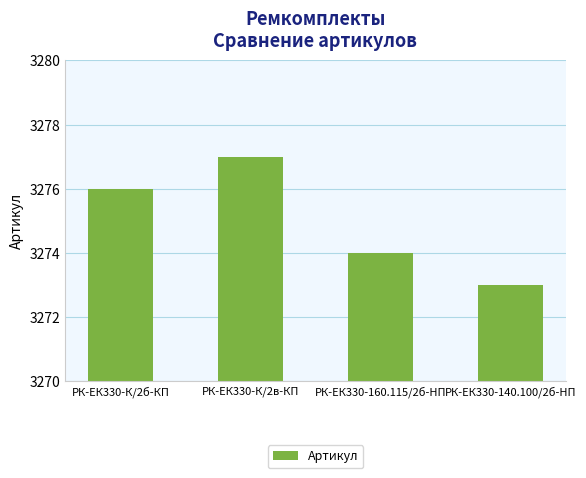

Rank the categories by value from lowest to highest.

РК-ЕК330-140.100/2б-HП, РК-ЕК330-160.115/2б-HП, РК-ЕК330-К/2б-КП, РК-ЕК330-К/2в-КП